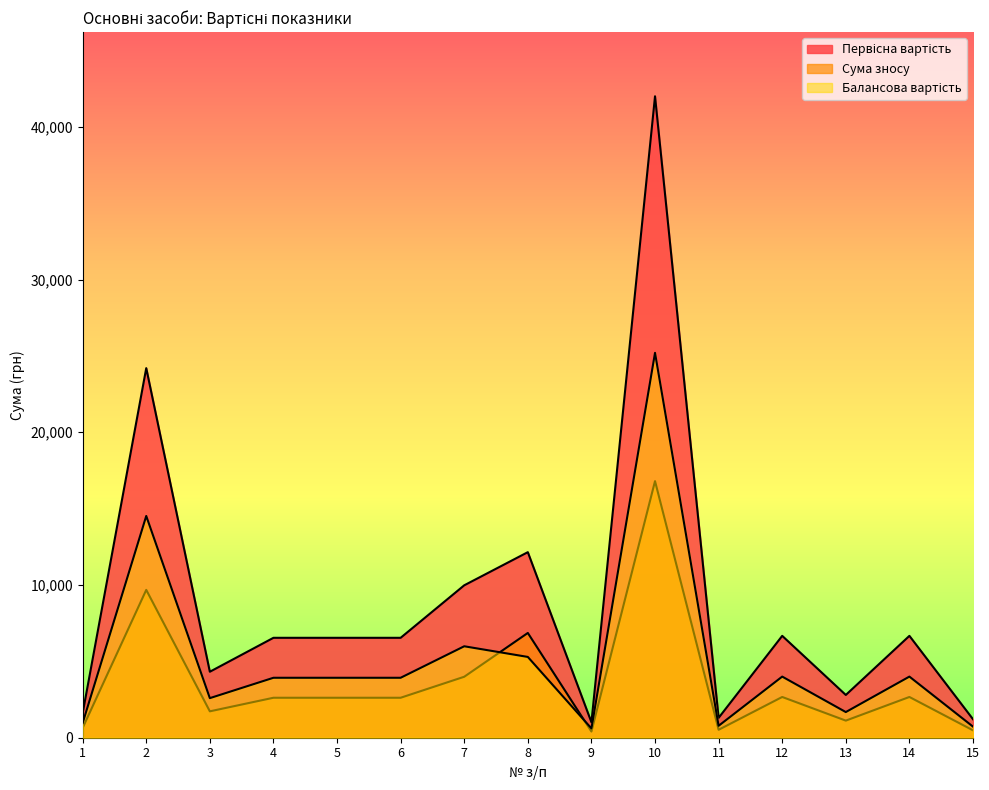

Is it true that Балансова вартість equals 357.0 at 1?

False